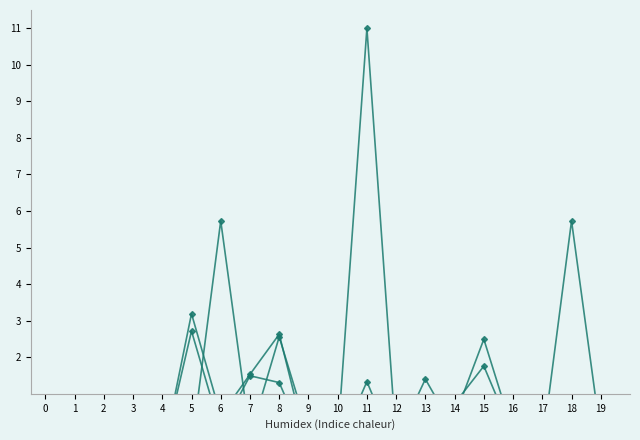

What is the lowest value of the rade9_bin_3q series?

0.5